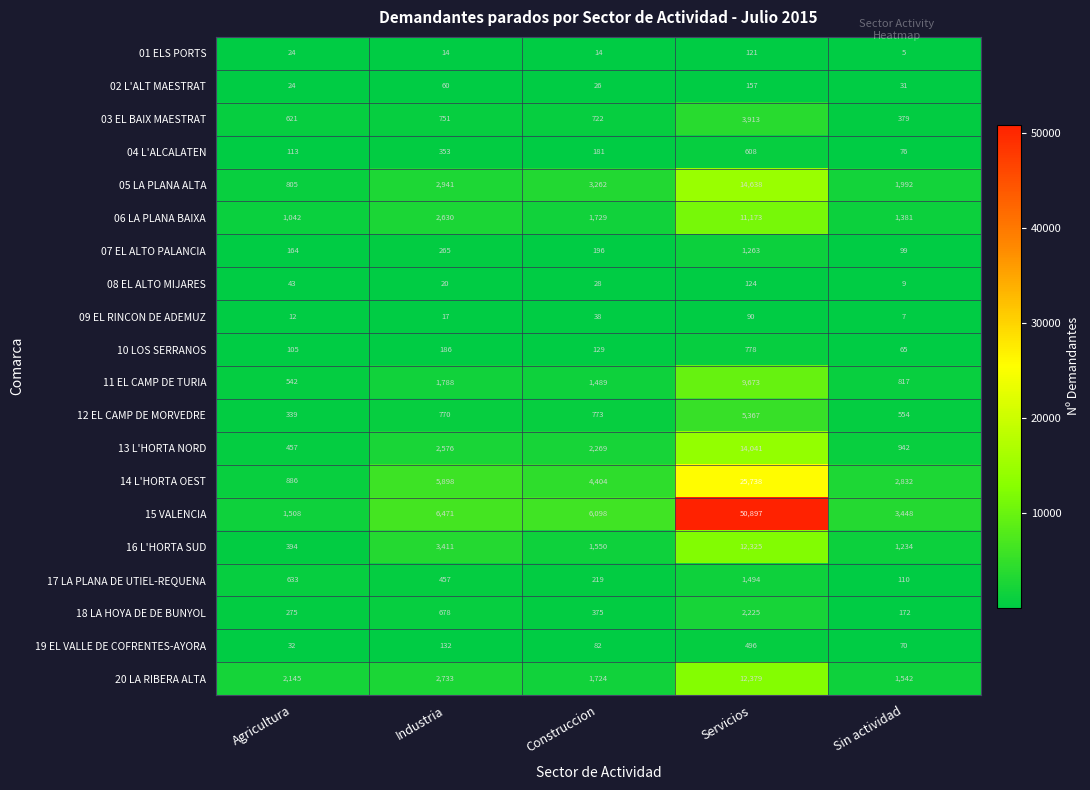

Rank the series by their maximum value, from highest to lowest.

15 VALENCIA, 14 L'HORTA OEST, 05 LA PLANA ALTA, 13 L'HORTA NORD, 20 LA RIBERA ALTA, 16 L'HORTA SUD, 06 LA PLANA BAIXA, 11 EL CAMP DE TURIA, 12 EL CAMP DE MORVEDRE, 03 EL BAIX MAESTRAT, 18 LA HOYA DE DE BUNYOL, 17 LA PLANA DE UTIEL-REQUENA, 07 EL ALTO PALANCIA, 10 LOS SERRANOS, 04 L'ALCALATEN, 19 EL VALLE DE COFRENTES-AYORA, 02 L'ALT MAESTRAT, 08 EL ALTO MIJARES, 01 ELS PORTS, 09 EL RINCON DE ADEMUZ